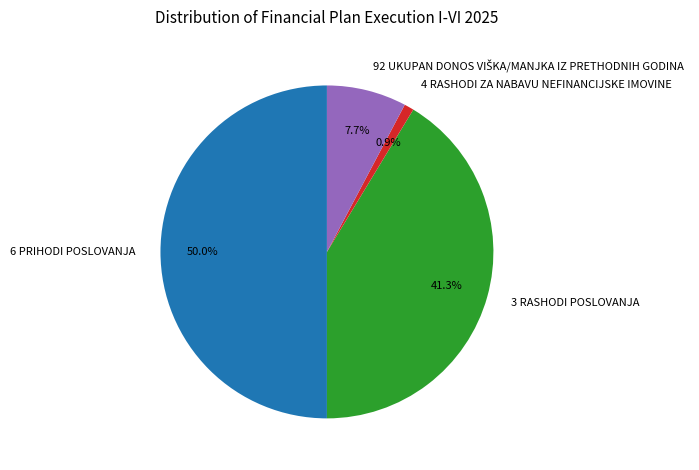

Which category has the smallest portion of the pie?

4 RASHODI ZA NABAVU NEFINANCIJSKE IMOVINE